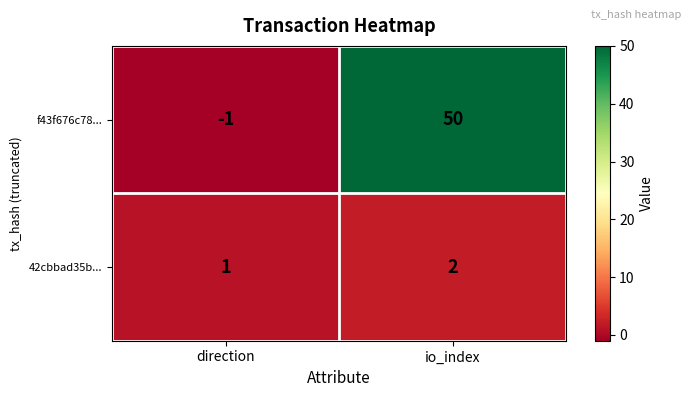

How many series are shown in this chart?

2